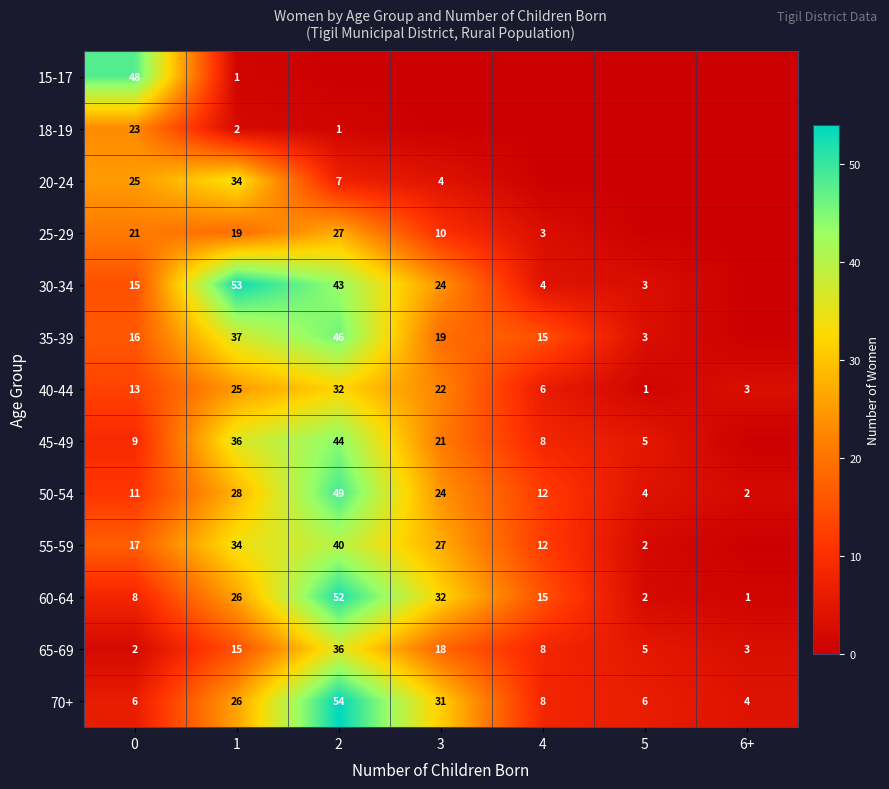

At how many categories does at least one series exceed 43?

3